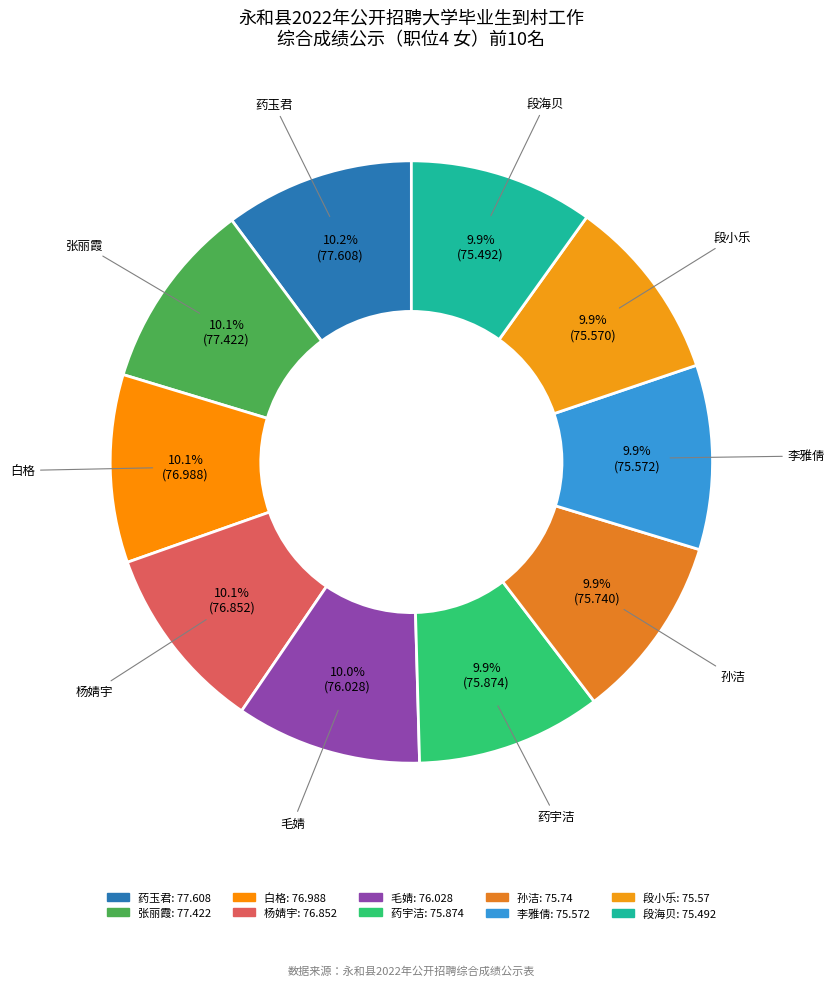

Is 段小乐 the majority of the pie?

No